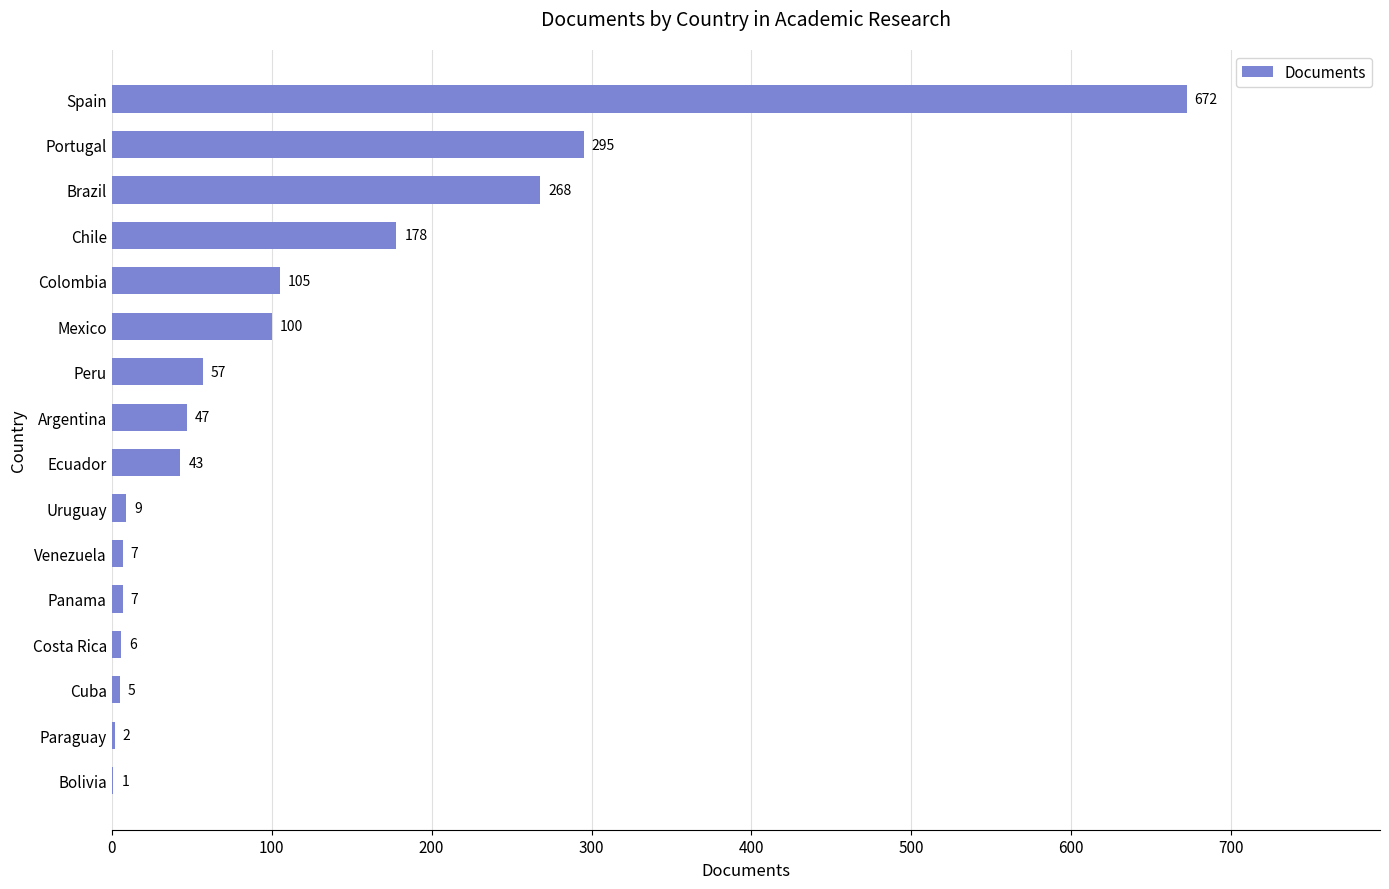

At which label is the value closest to 336?

Portugal